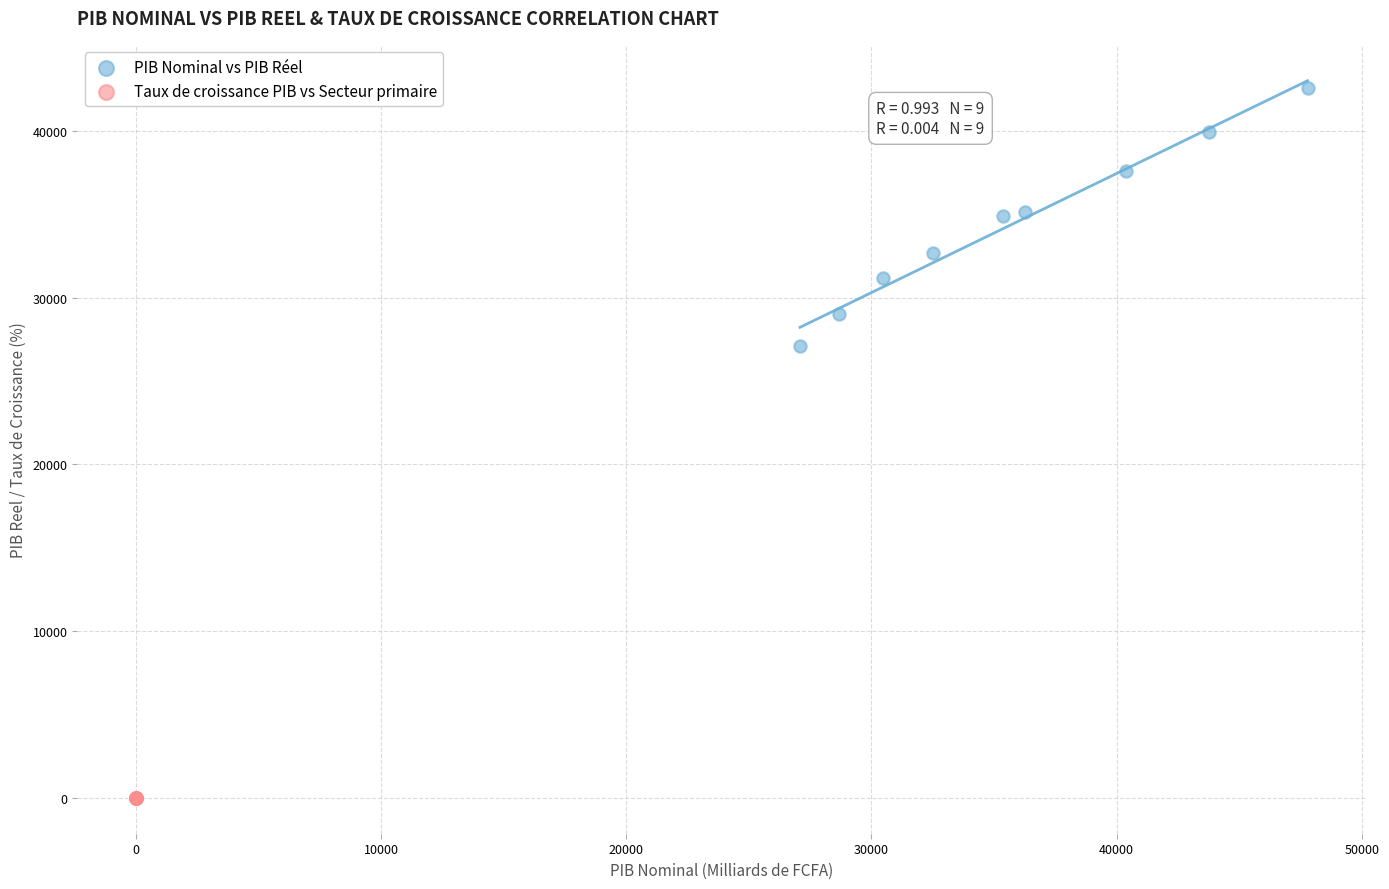

Which series reaches the maximum Y coordinate?

PIB Nominal vs PIB Réel